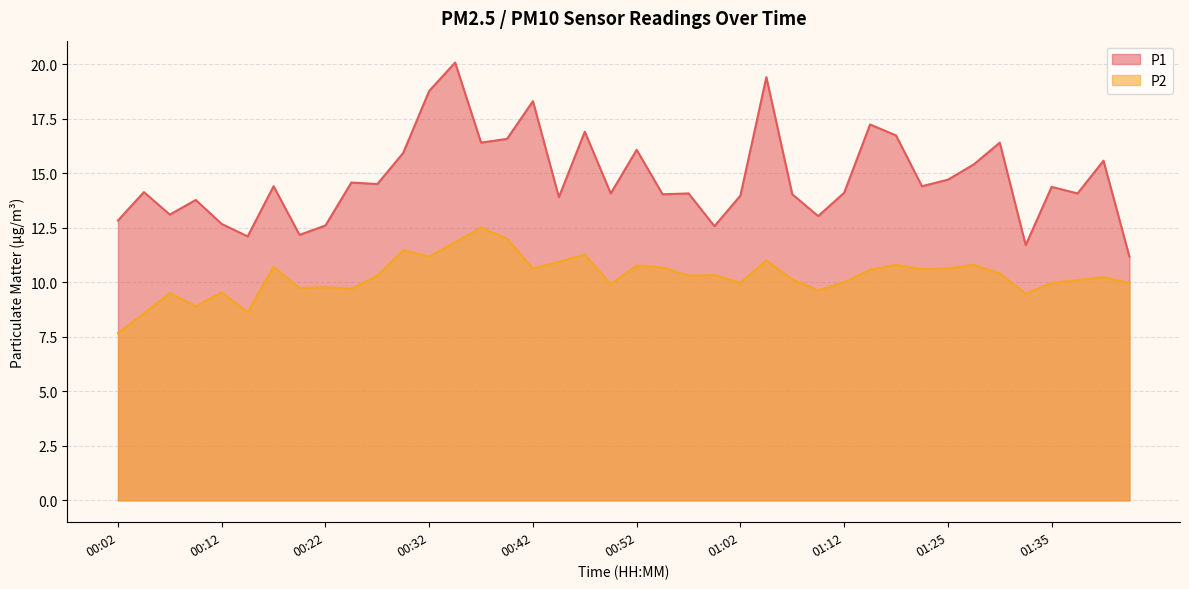

What is the value of the P1 point at the 38th from the left?

14.1